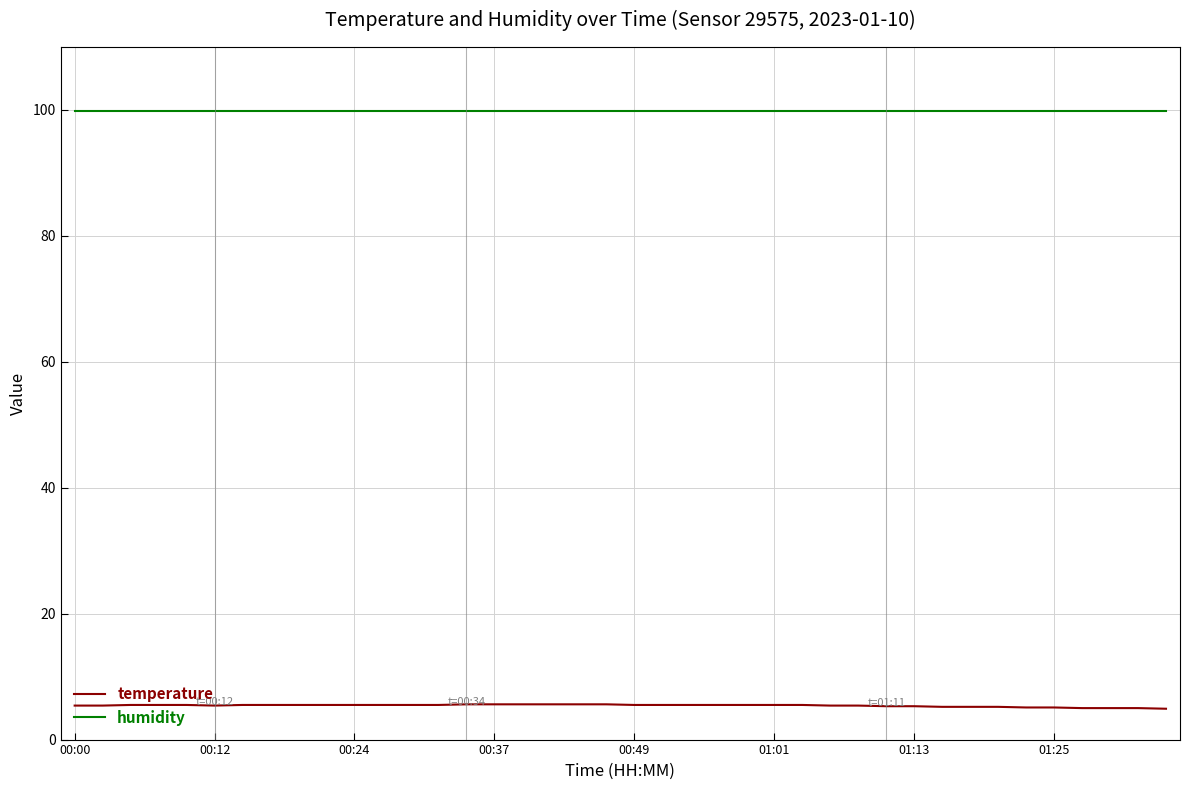

List the series in order of their peak value, highest first.

humidity, temperature